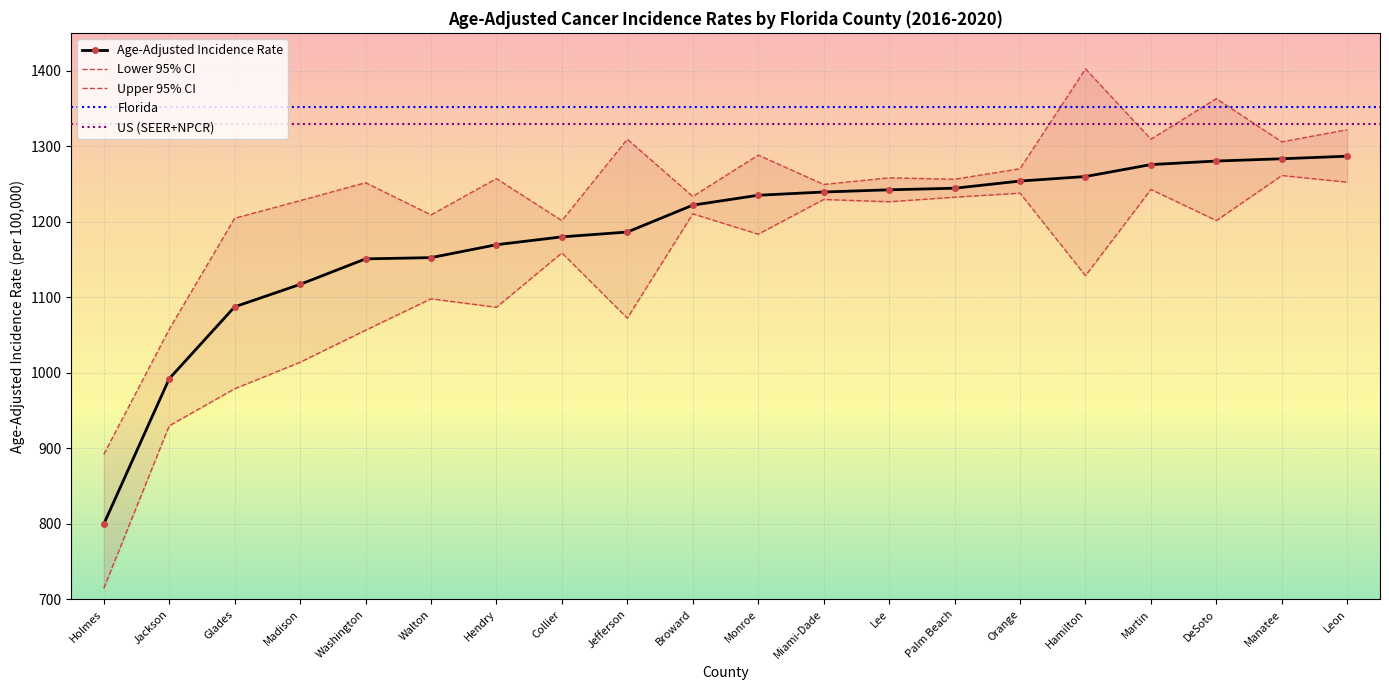

What position from the left is Glades?

3